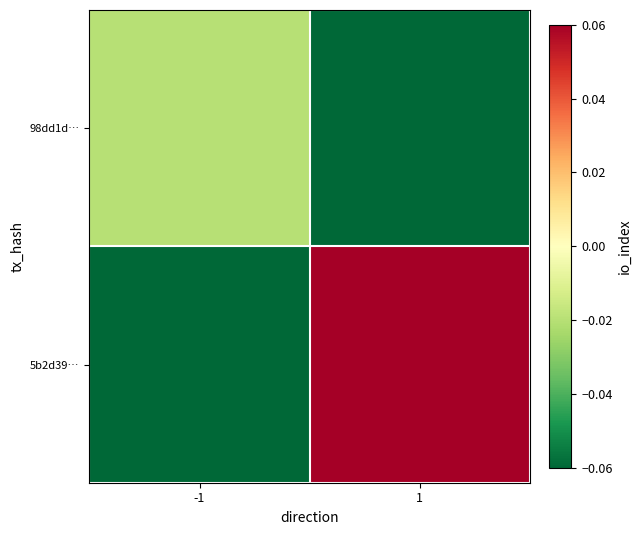

Reading right to left, list all the values displayed in this chart.

98dd1d…: 1=-0.1	-1=-0.0
5b2d39…: 1=0.1	-1=-0.1